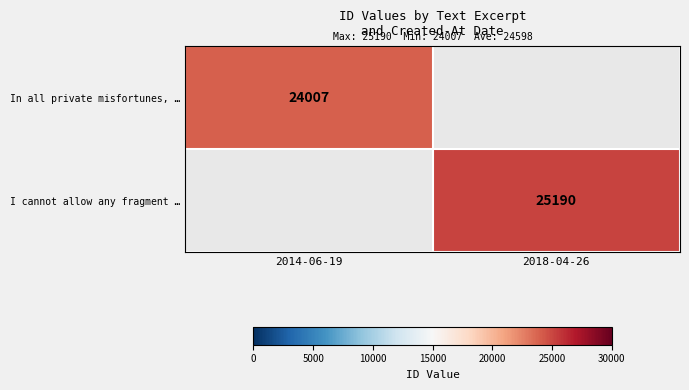

What is the maximum value shown in the chart?

25190.0